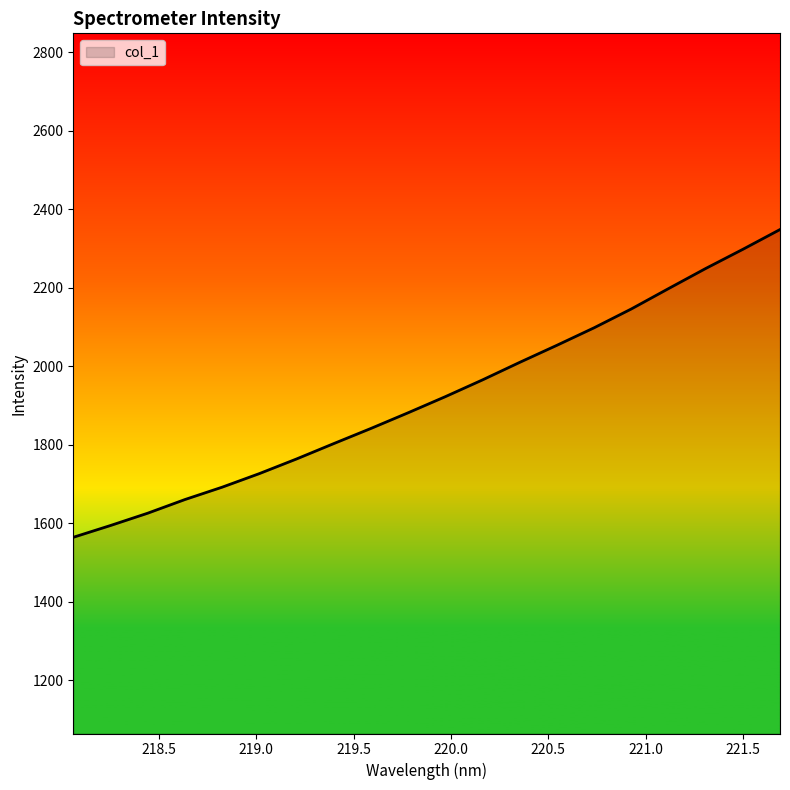

What is the difference between the maximum and minimum values?

784.3